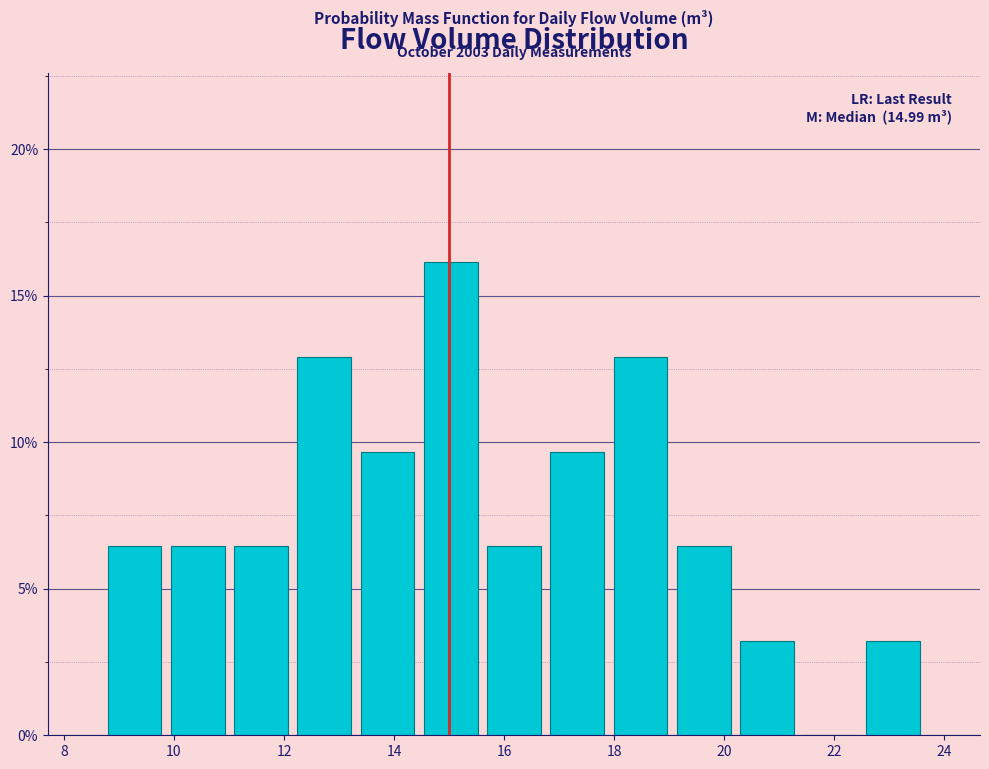

Which range on the x-axis has the tallest bar?

14.4 to 15.6